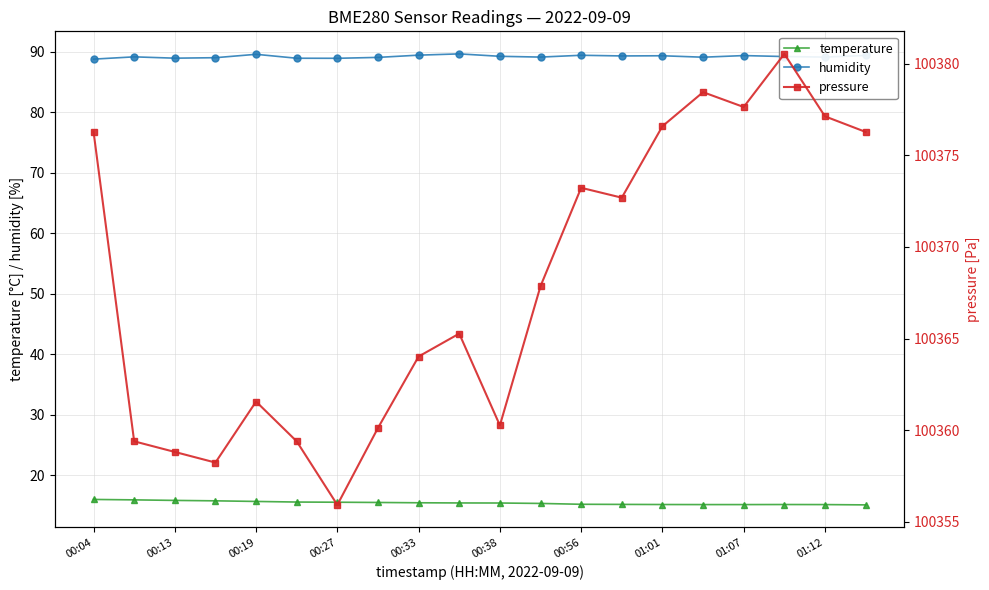

The value of temperature at 01:12 is 15.1. True or false?

True